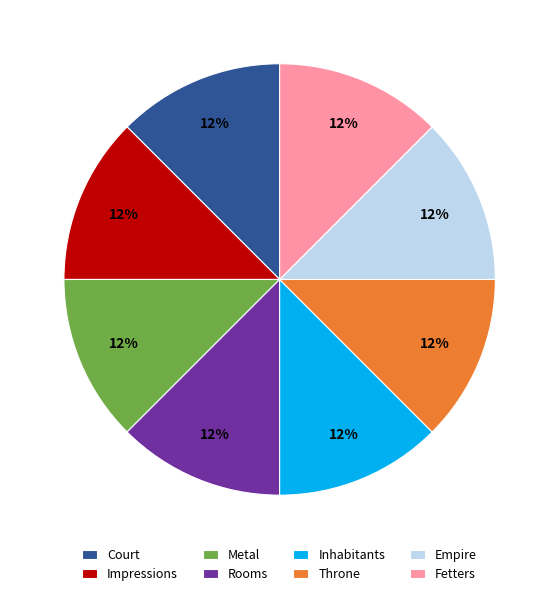

What is the ratio of the value at Throne to the value at Fetters?

1.0